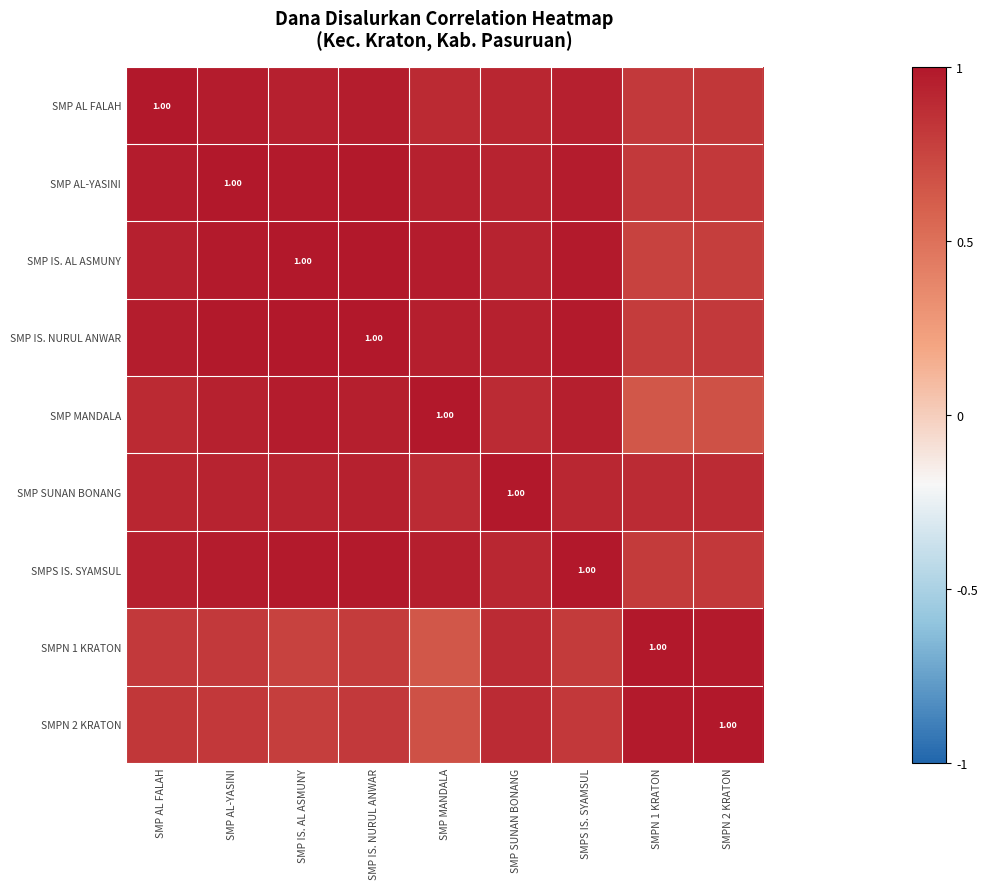

Which series changed the most between SMP IS. AL ASMUNY and SMPN 2 KRATON?

SMP MANDALA